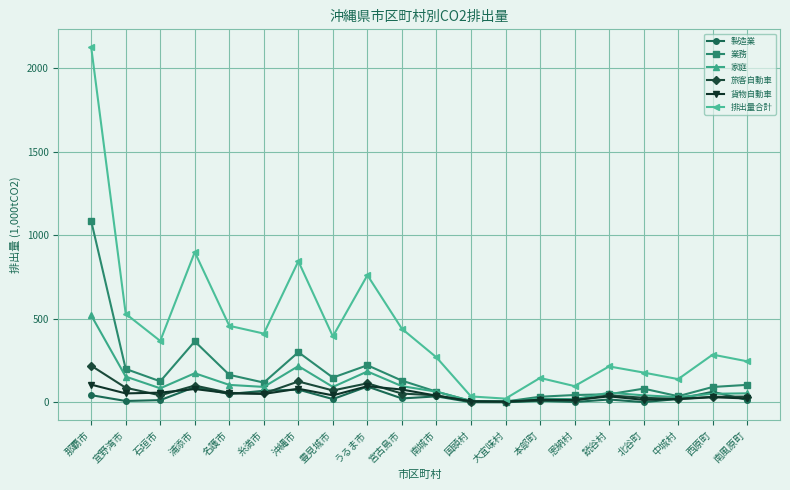

In 排出量合計, how many points are higher than both neighbors (excluding endpoints)?

6